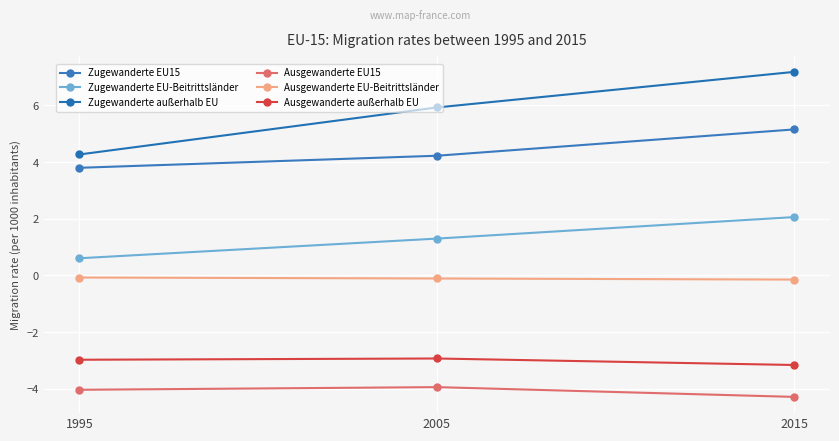

What is the smallest value displayed?

-4.3